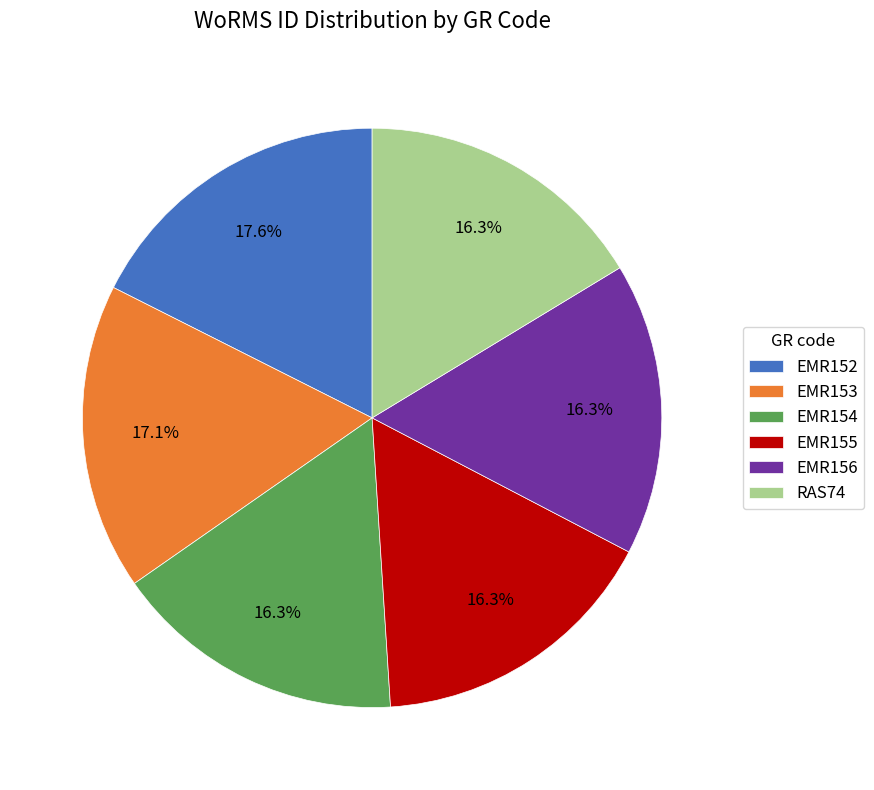

What is the total percentage of EMR153 and EMR155?

33.4%